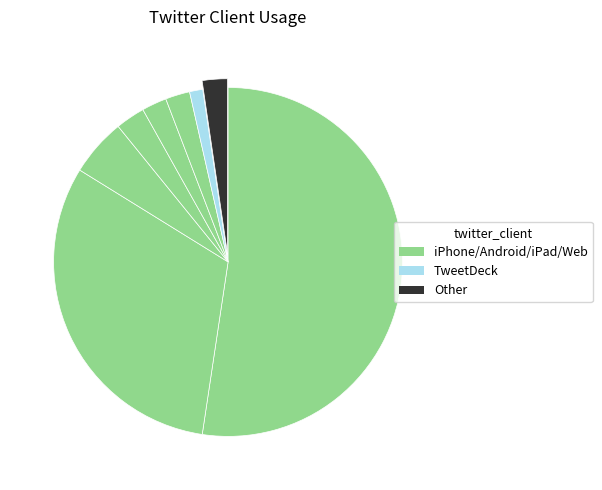

How many slices are in this pie chart?

8